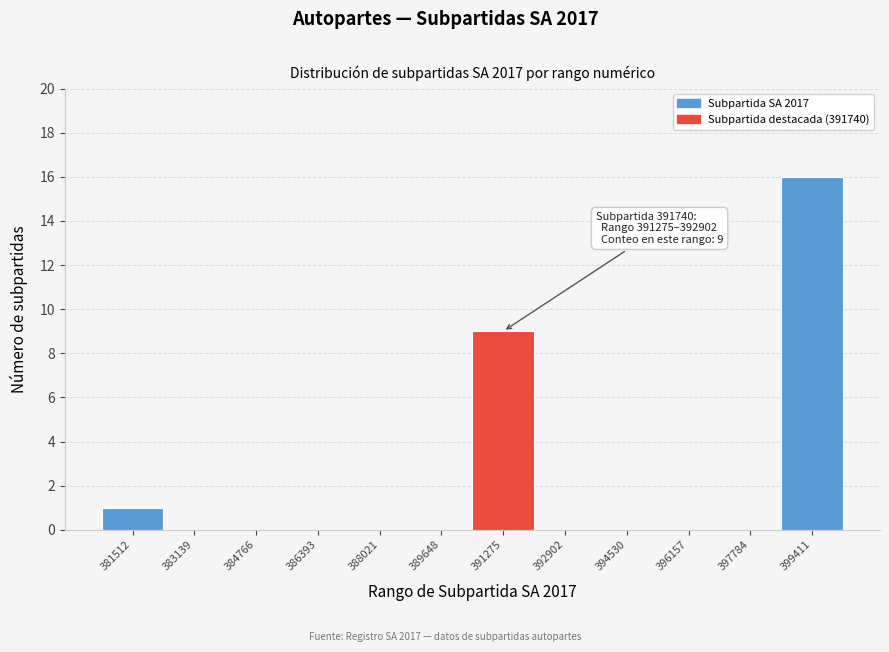

Reading left to right, list all the values displayed in this chart.

381512=1	383139=0	384766=0	386393=0	388021=0	389648=0	391275=9	392902=0	394530=0	396157=0	397784=0	399411=16